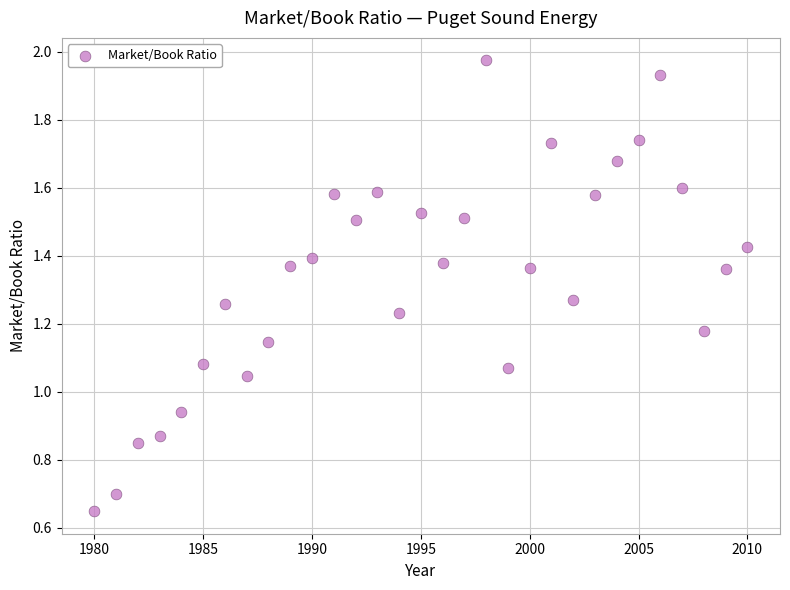

What is the range of X values (max minus min)?

30.0